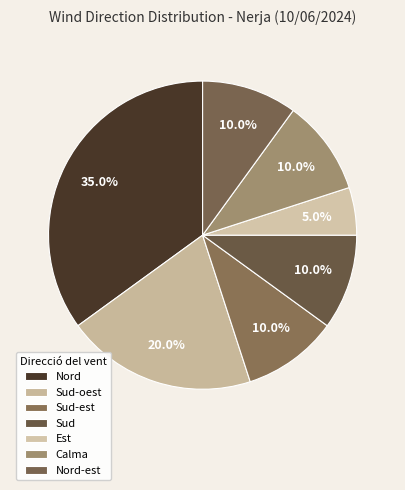

Which category has the smallest portion of the pie?

Est